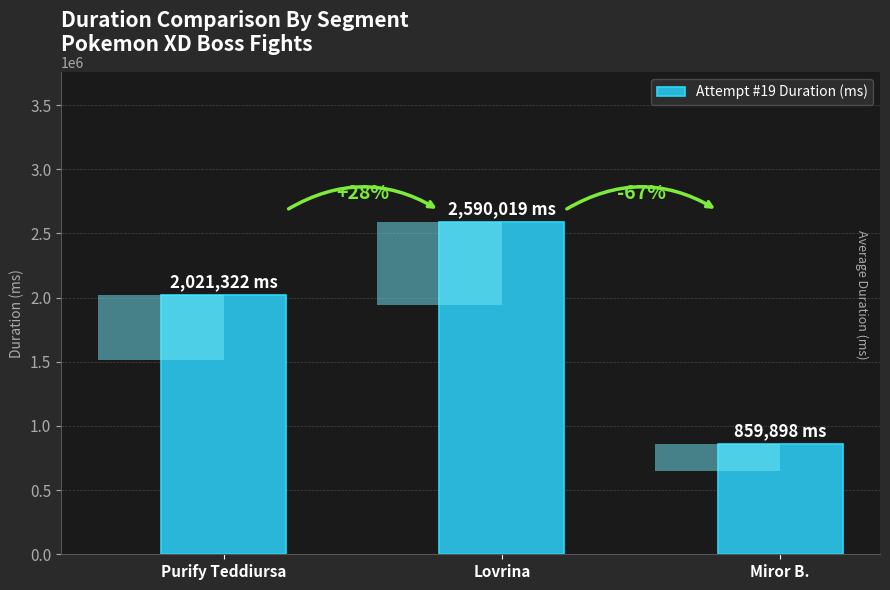

Reading left to right, extract all data points from this chart.

2021322	2590019	859898